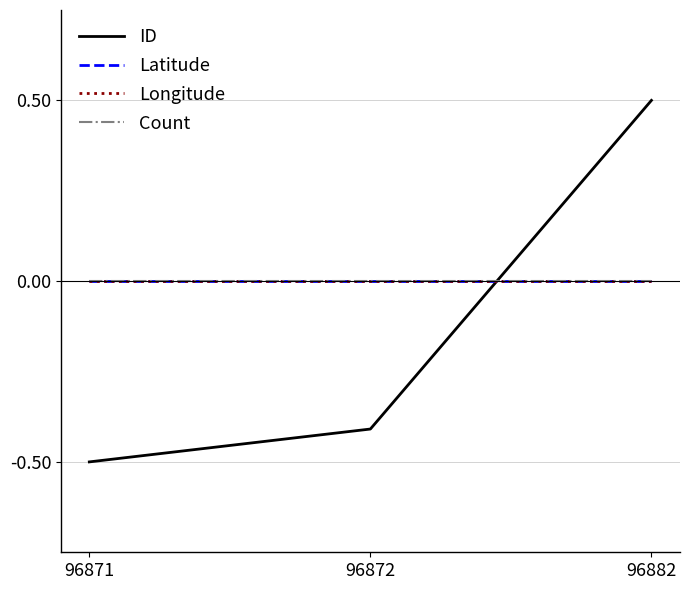

Does the chart have visible grid lines?

Yes